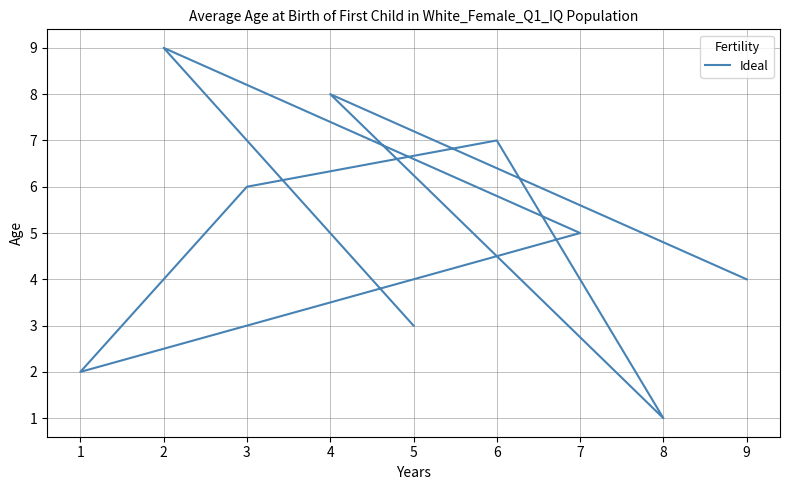

Rank the categories by value from highest to lowest.

2, 4, 6, 3, 7, 9, 5, 1, 8